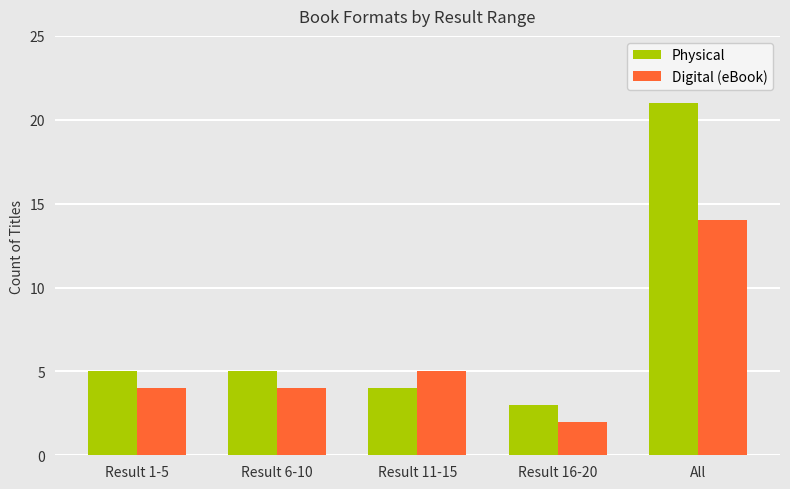

What are all the series names shown in the legend?

Physical, Digital (eBook)